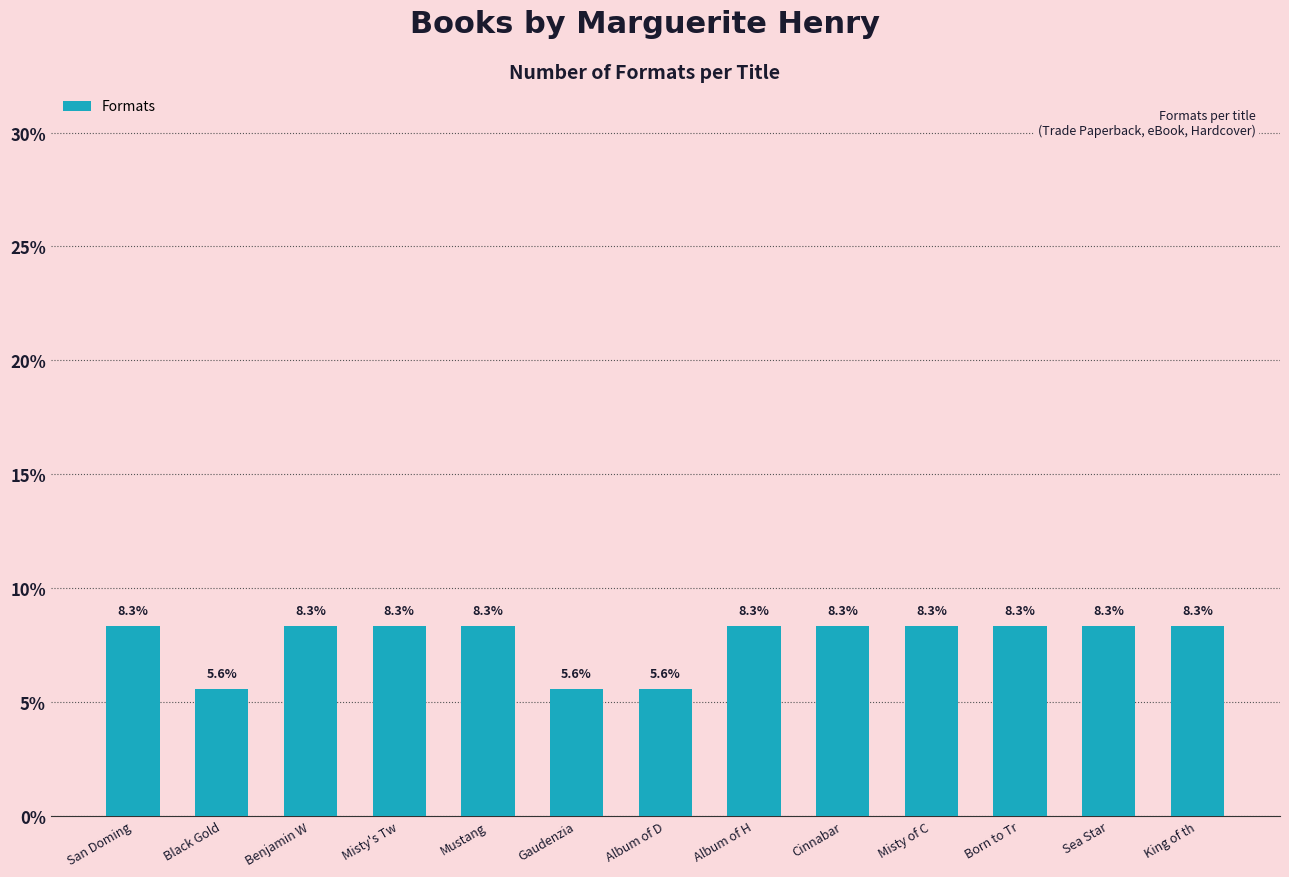

What value does the data have at Gaudenzia?

5.6